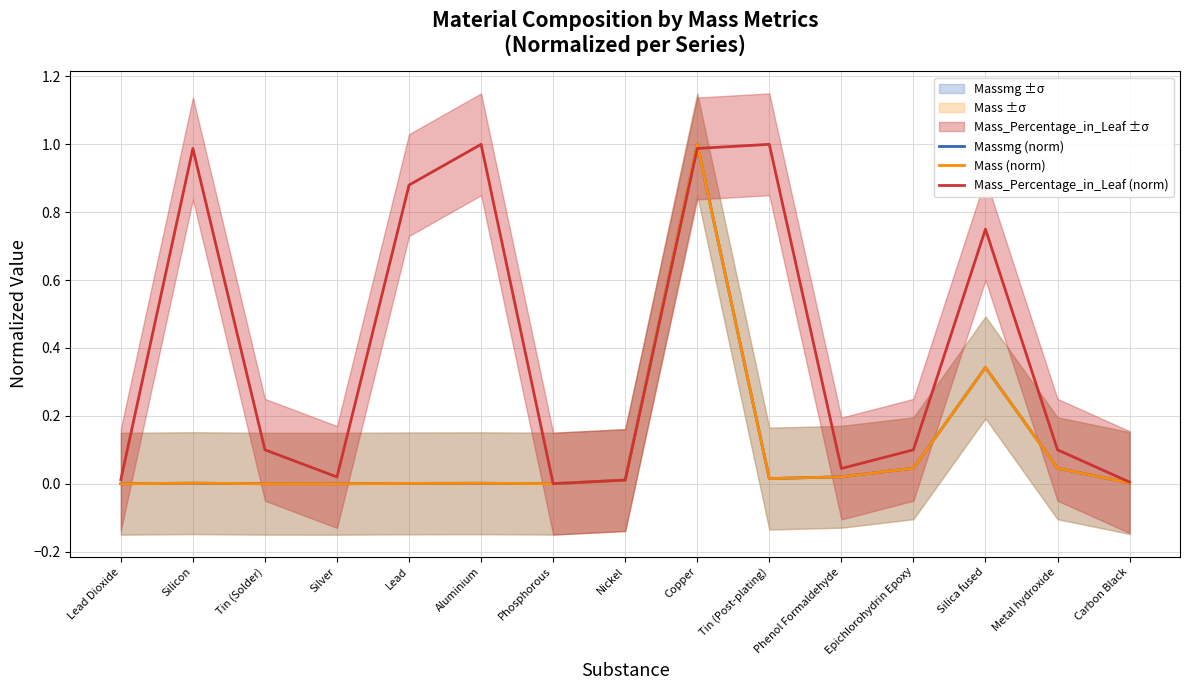

Count the number of data series in this chart.

3